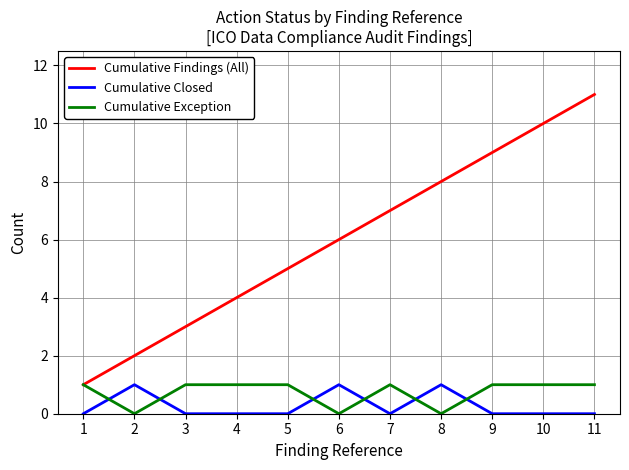

What is the greatest value displayed?

11